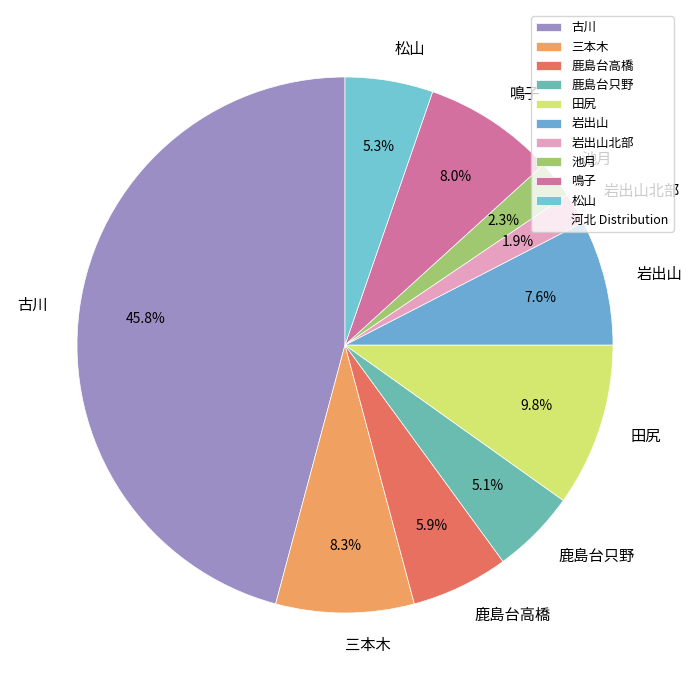

What is the ratio of the value at 鹿島台只野 to the value at 鳴子?

0.6